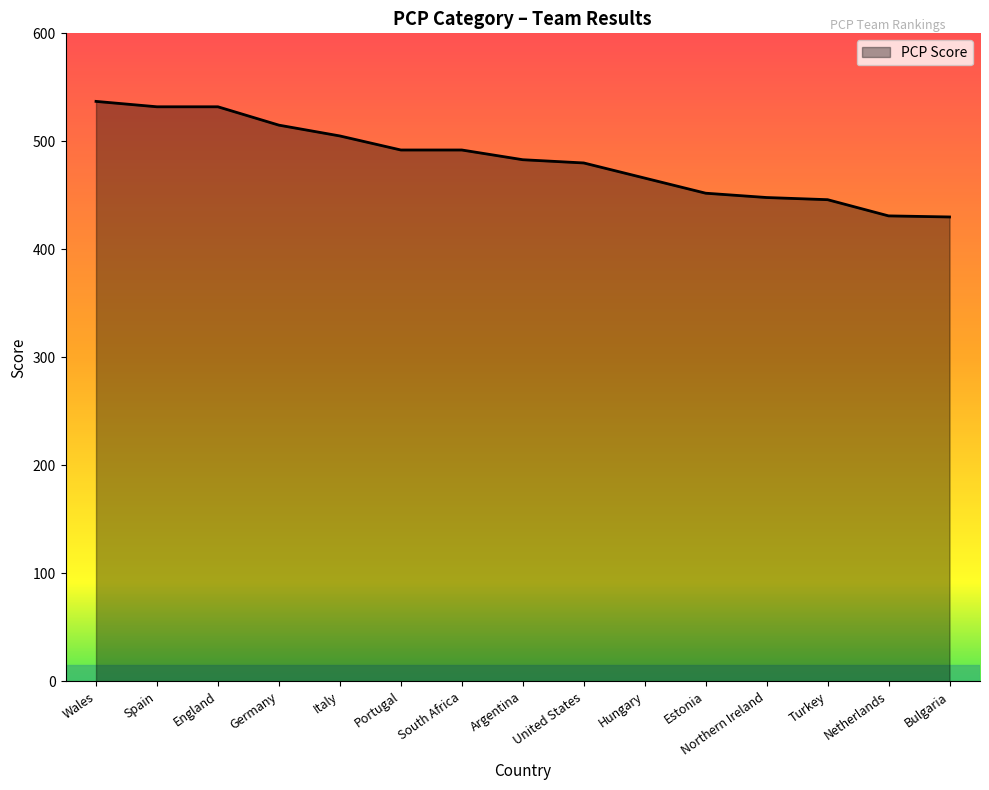

What is the greatest value displayed?

537